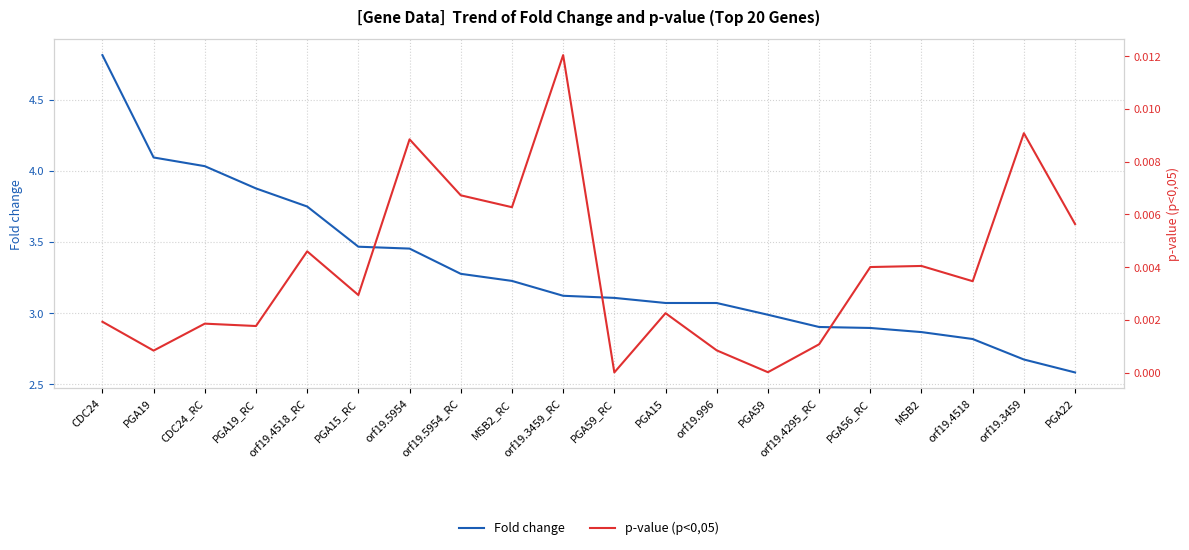

At MSB2, list the series in order from largest to smallest.

Fold change, p-value (p<0,05)